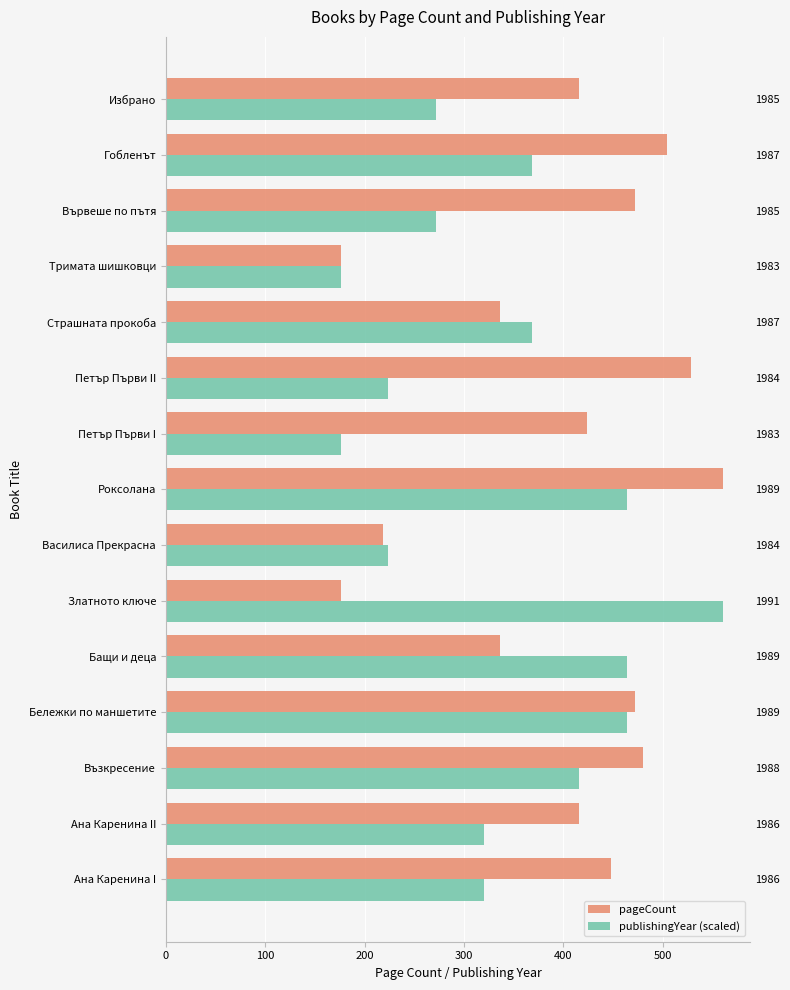

Which category has the highest value across all series?

Роксолана